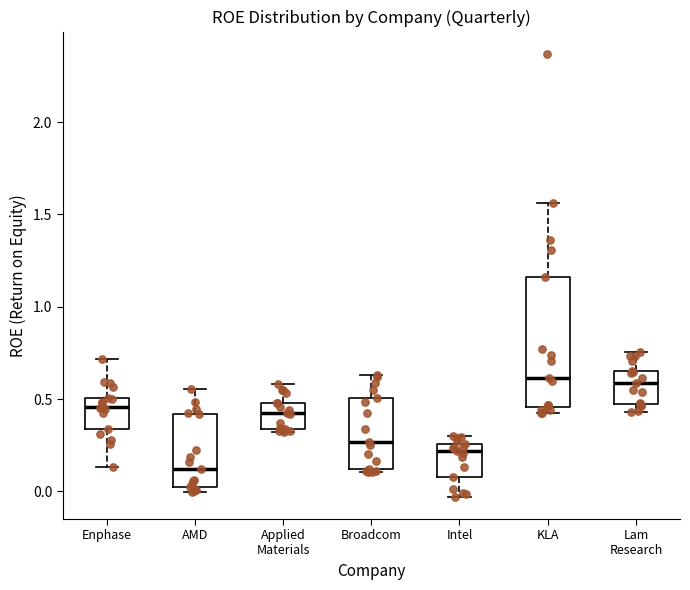

Reading left to right, transcribe this box plot: for each box, give where its median line is, the range the box spans, and where its two whiskers end, as read against the y-axis. The values are not printed on the chart, so give them approximately, as read against the axis.

Enphase: median 0.45, box 0.35 to 0.50, whiskers 0.15 to 0.70
AMD: median 0.10, box 0.00 to 0.40, whiskers 0.00 (just below the box's lower edge) to 0.55
Applied Materials: median 0.45, box 0.35 to 0.50, whiskers 0.30 to 0.60
Broadcom: median 0.25, box 0.10 to 0.50, whiskers 0.10 (just below the box's lower edge) to 0.65
Intel: median 0.20, box 0.10 to 0.25, whiskers -0.05 to 0.30
KLA: median 0.60, box 0.45 to 1.15, whiskers 0.40 to 1.55
Lam Research: median 0.60, box 0.45 to 0.65, whiskers 0.45 (just below the box's lower edge) to 0.75